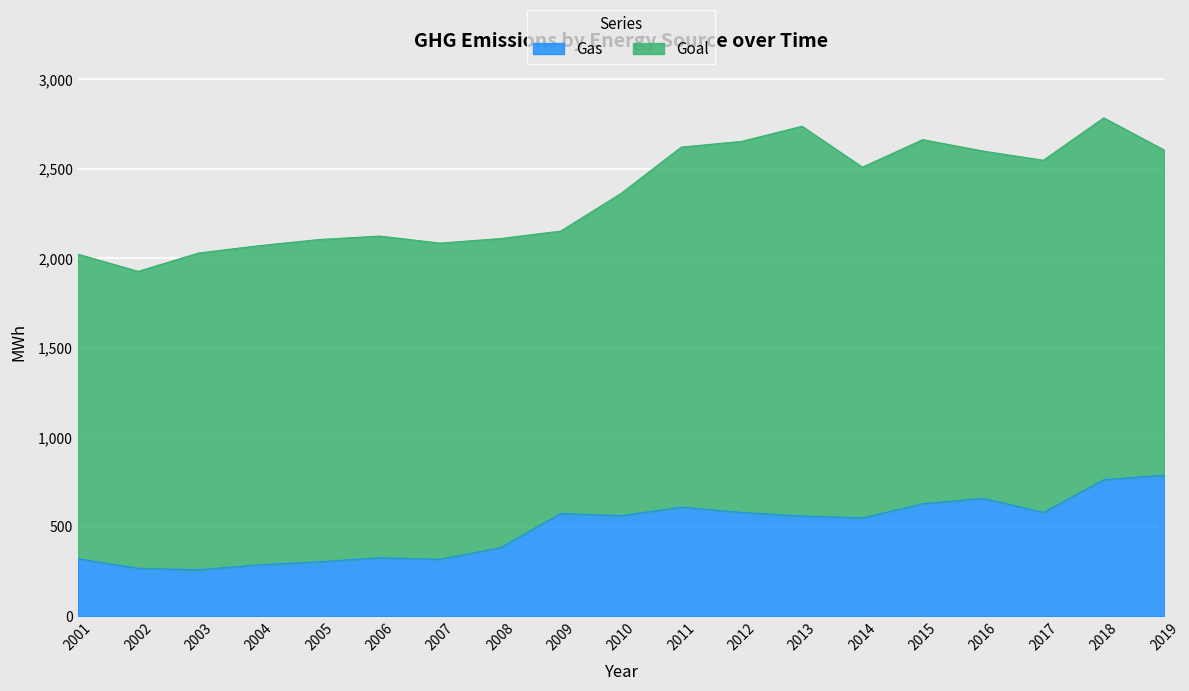

Reading left to right, transcribe all the data shown in this chart.

2001=321.0	2002=268.0	2003=259.3	2004=287.6	2005=304.2	2006=326.6	2007=318.3	2008=382.2	2009=574.3	2010=562.1	2011=609.4	2012=579.9	2013=560.4	2014=549.4	2015=628.4	2016=658.7	2017=580.0	2018=763.0	2019=788.5